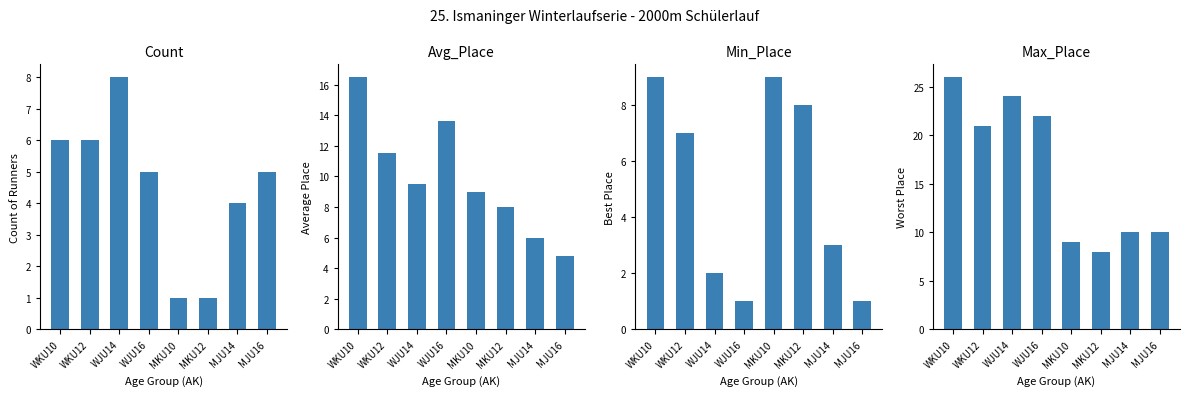

Are the bars horizontal?

No